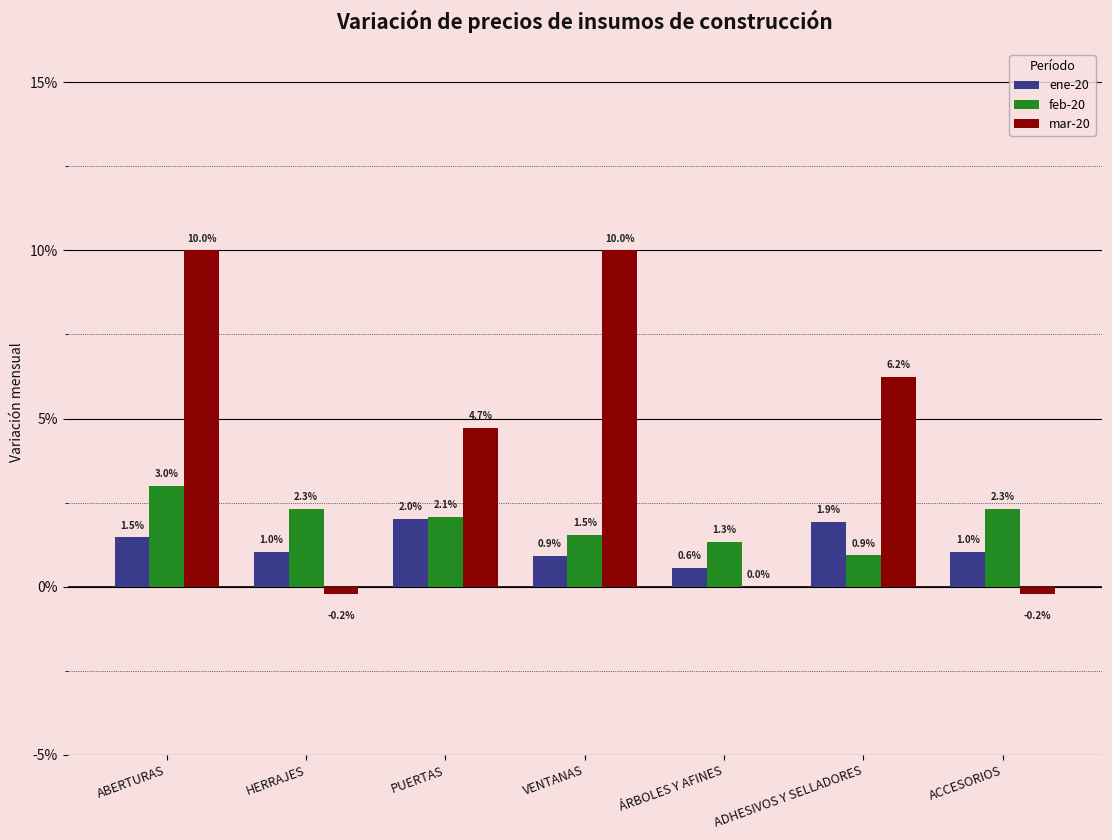

Rank the series at HERRAJES from highest to lowest value.

feb-20, ene-20, mar-20